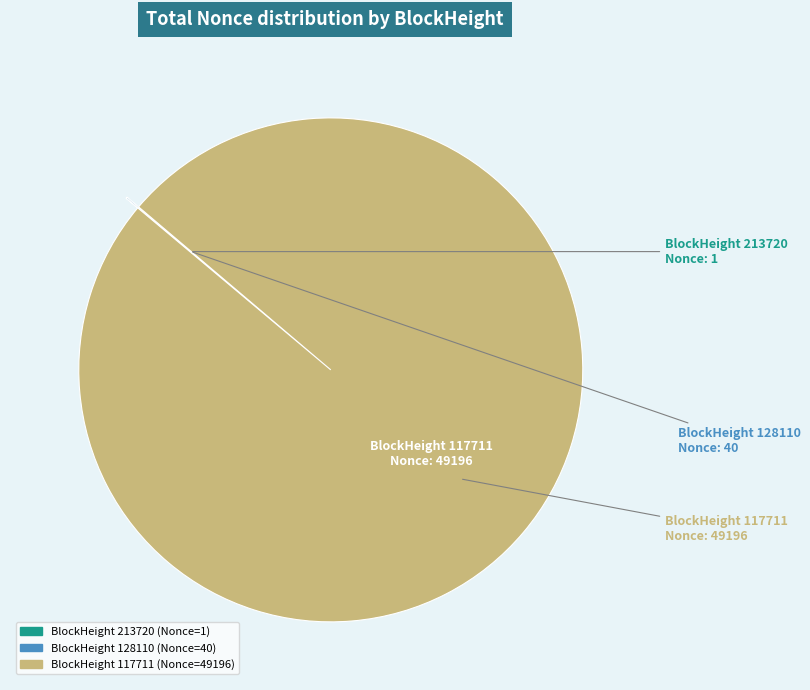

Is there a majority slice in this chart?

Yes